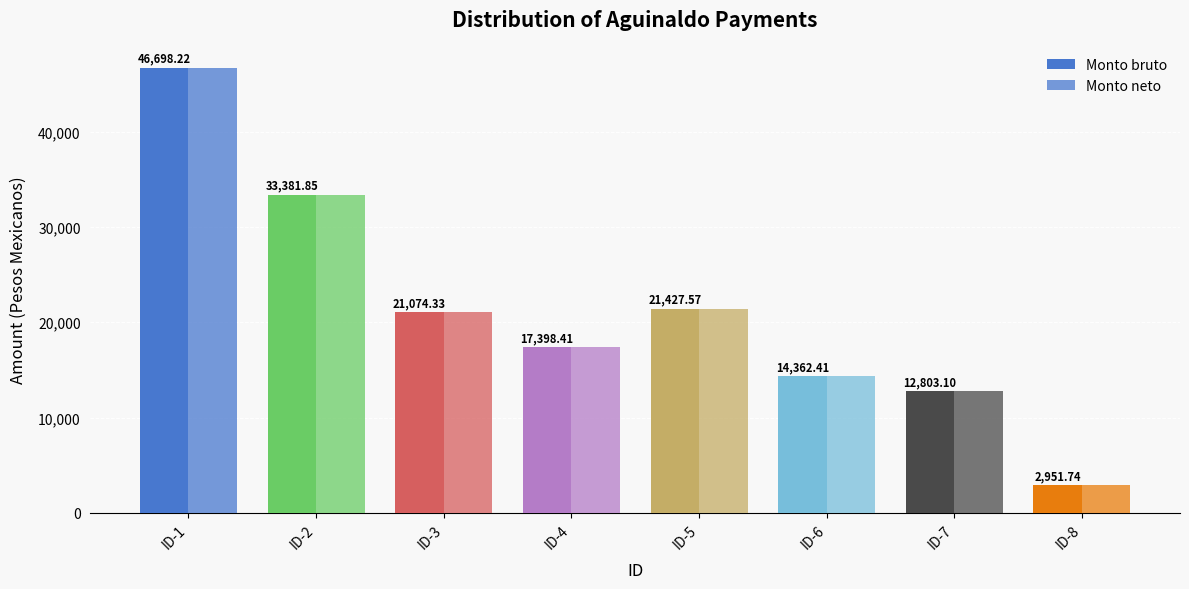

How many values in the Monto bruto series are below 21074?

4